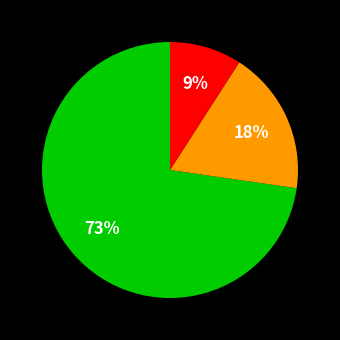

Is there a majority slice in this chart?

Yes